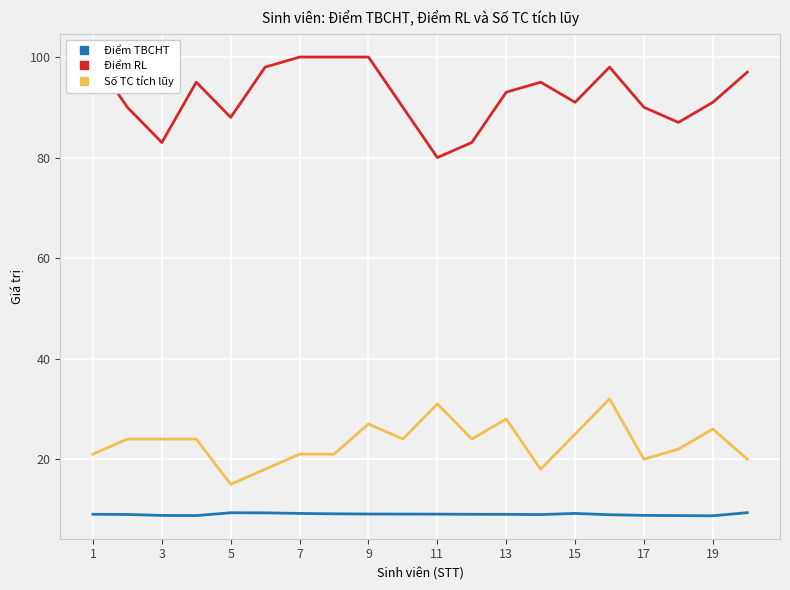

True or false: Số TC tích lũy and Điểm TBCHT cross at least once.

False